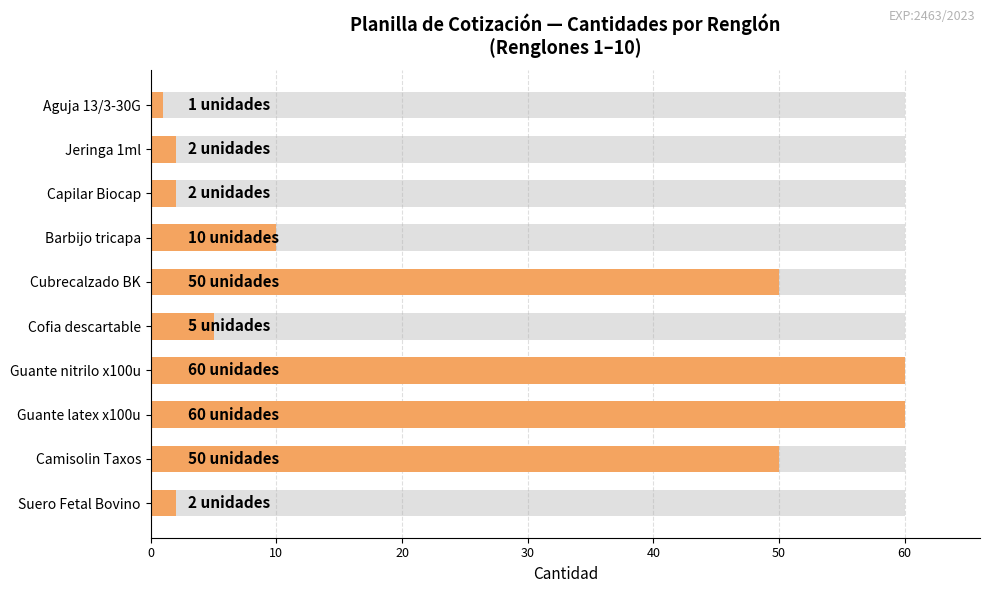

How many values are below 10?

5